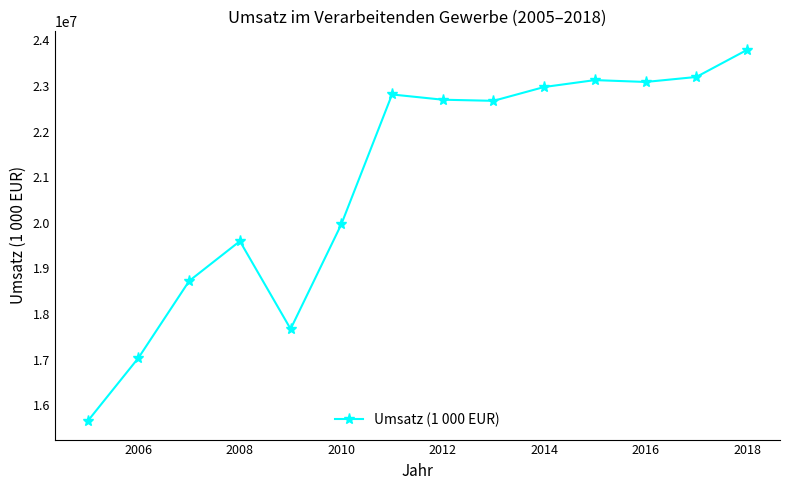

What is the value of the 5th point from the left?

17671523